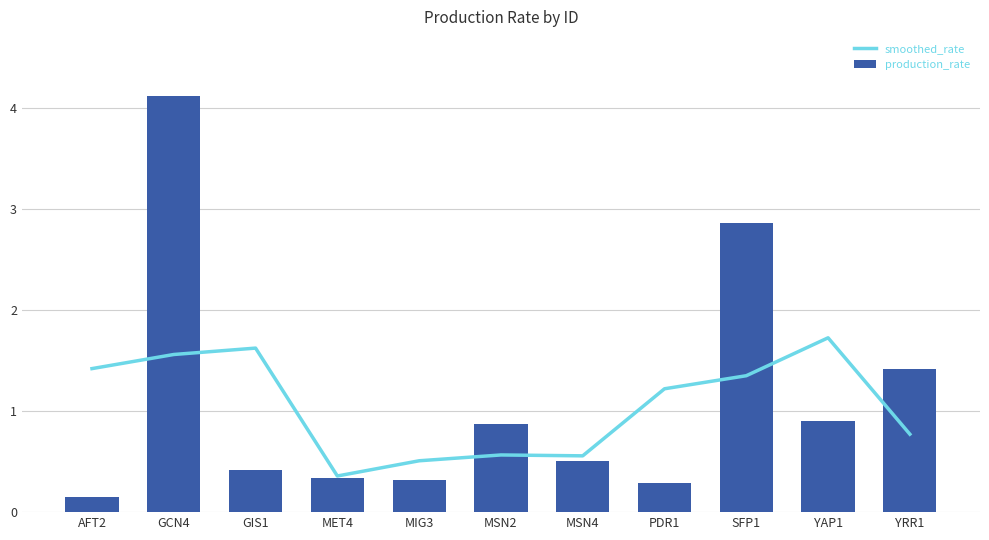

Reading right to left, what are all the values shown in this chart?

smoothed_rate: 0.8	1.7	1.4	1.2	0.6	0.6	0.5	0.4	1.6	1.6	1.4
production_rate: 1.4	0.9	2.9	0.3	0.5	0.9	0.3	0.3	0.4	4.1	0.1